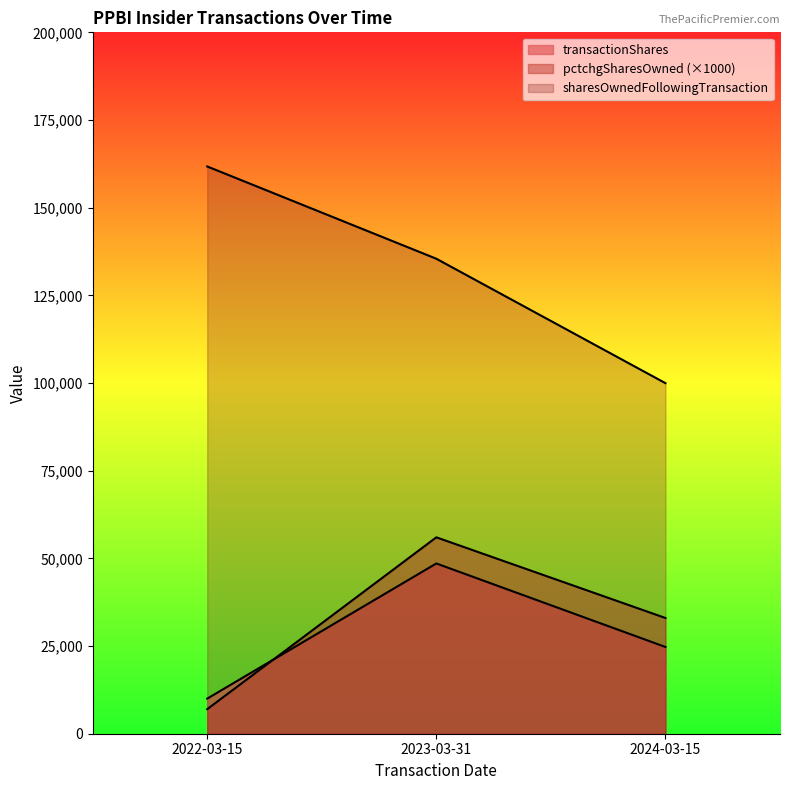

What position from the right is 2022-03-15?

3